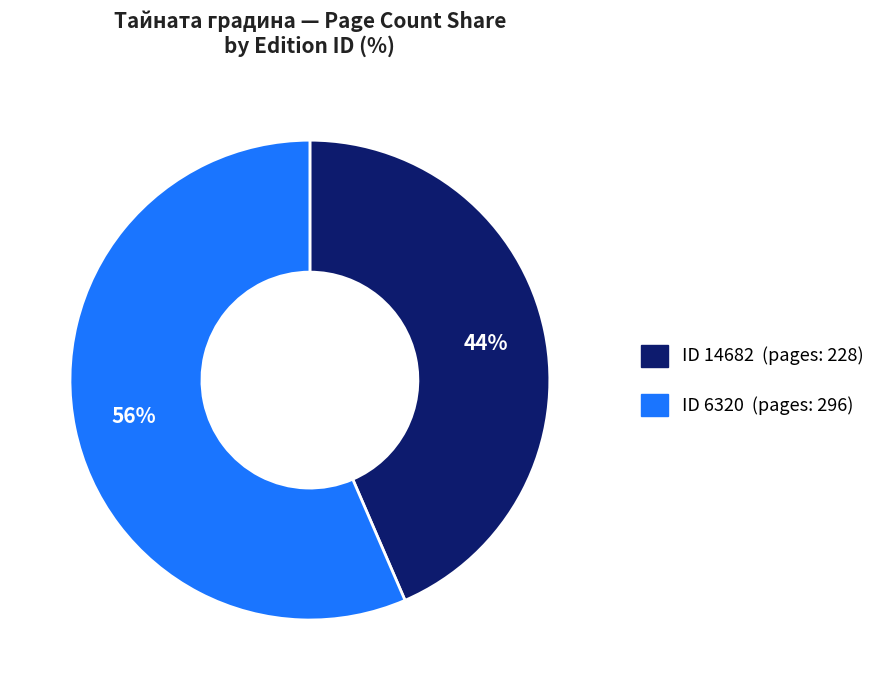

Is there any slice that represents more than half of the pie?

Yes